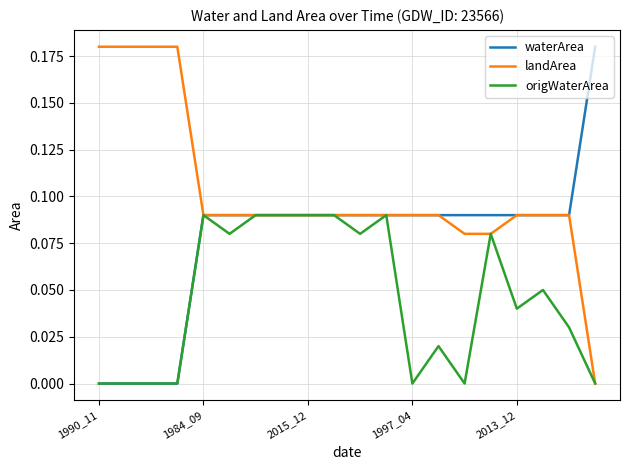

Which series has the largest total across all categories?

landArea